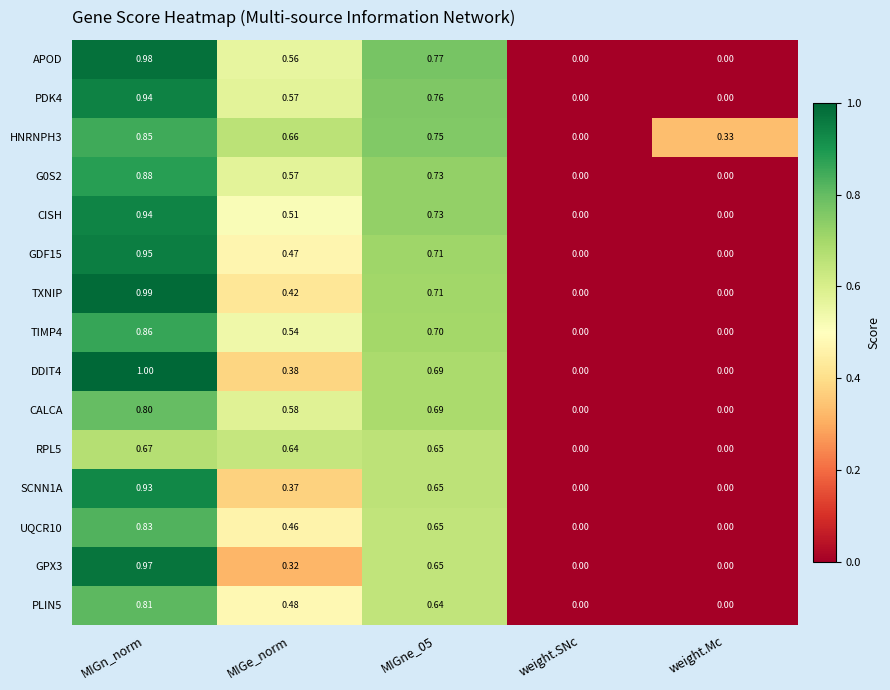

At which category is the sum across all series the highest?

MIGn_norm